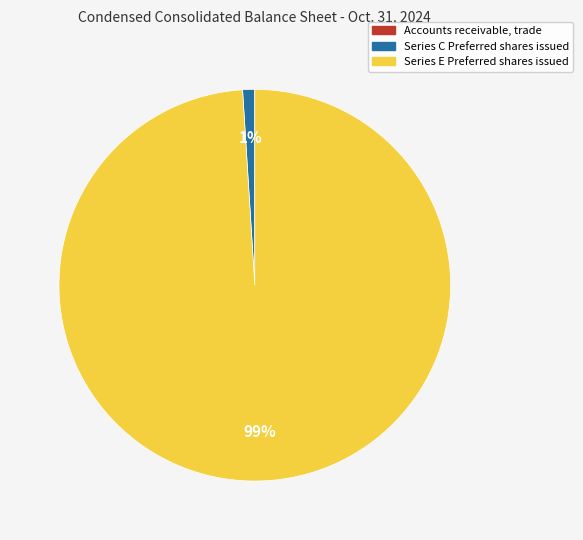

To the nearest percent, what is the difference between the largest and smallest slice percentages?

99%